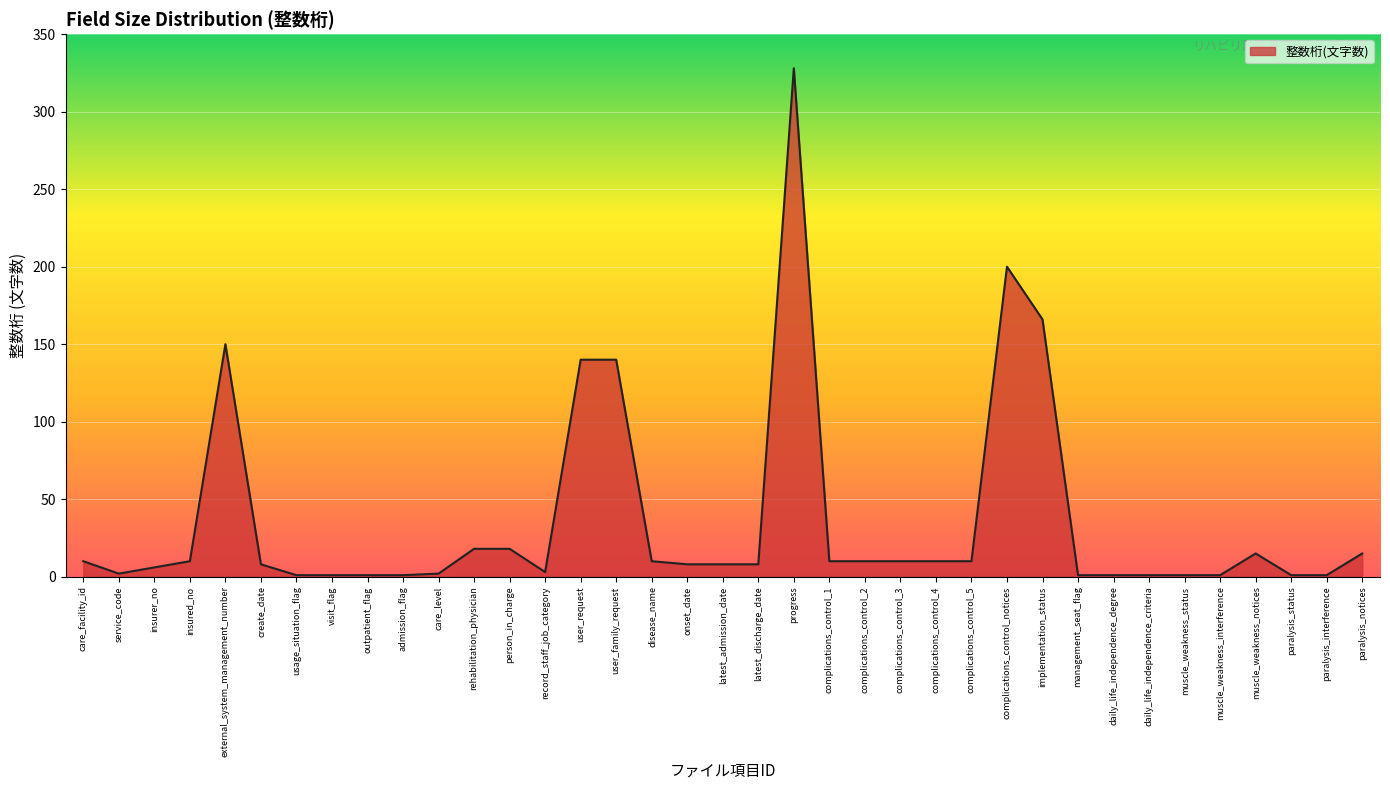

What is the smallest value displayed?

1